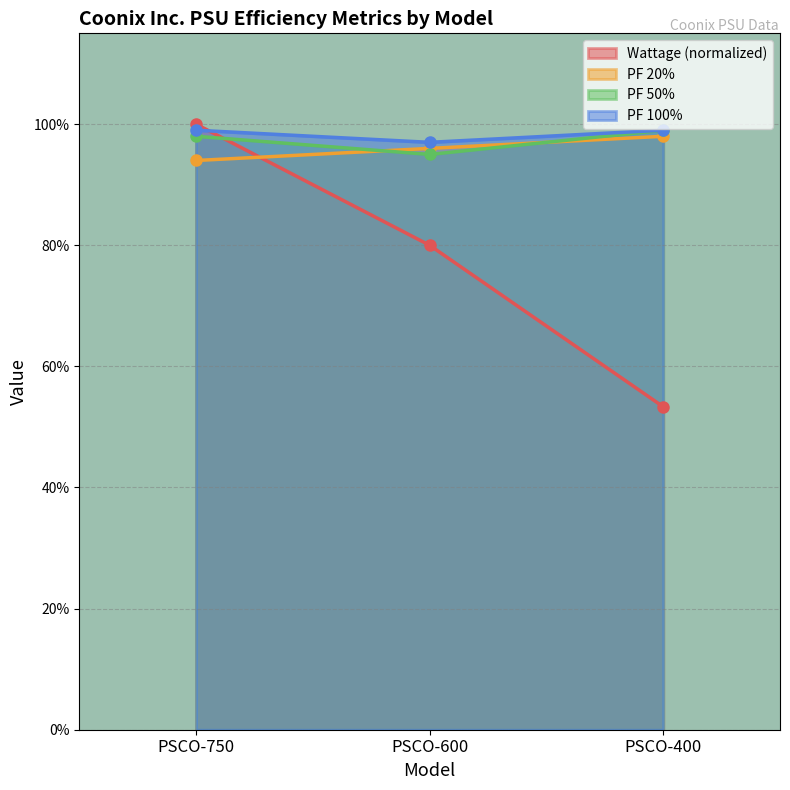

Count the PF 20% values in the range 0 to 1.

3